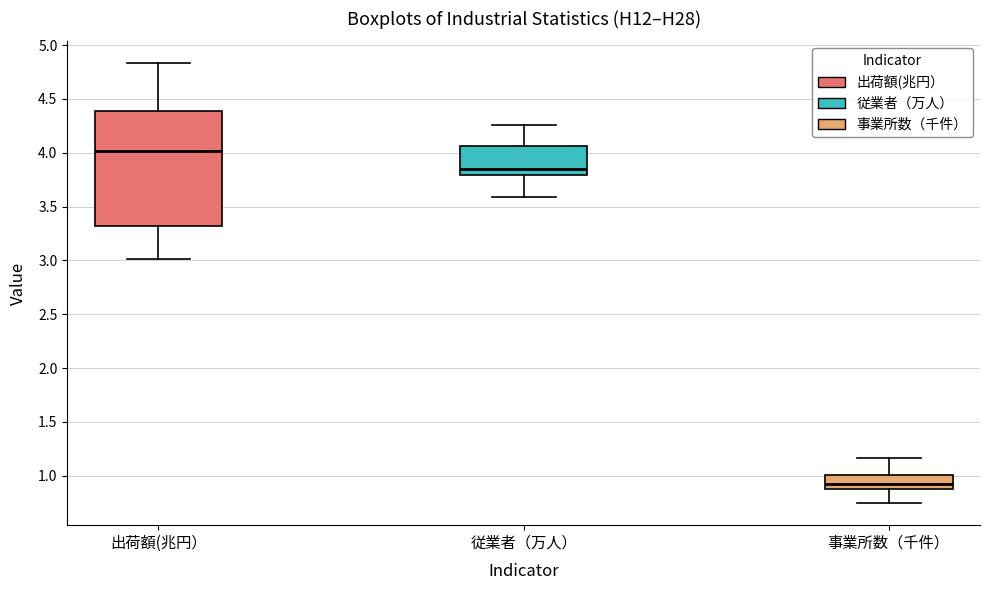

Reading left to right, read every box against the y-axis: the position of its median line, the range the box covers, and the ends of its whiskers. The values are not printed on the chart, so give them approximately, as read against the axis.

出荷額(兆円）: median 4.00, box 3.30 to 4.40, whiskers 3.00 to 4.85
従業者（万人）: median 3.85, box 3.80 to 4.05, whiskers 3.60 to 4.25
事業所数（千件）: median 0.95, box 0.90 to 1.00, whiskers 0.75 to 1.15